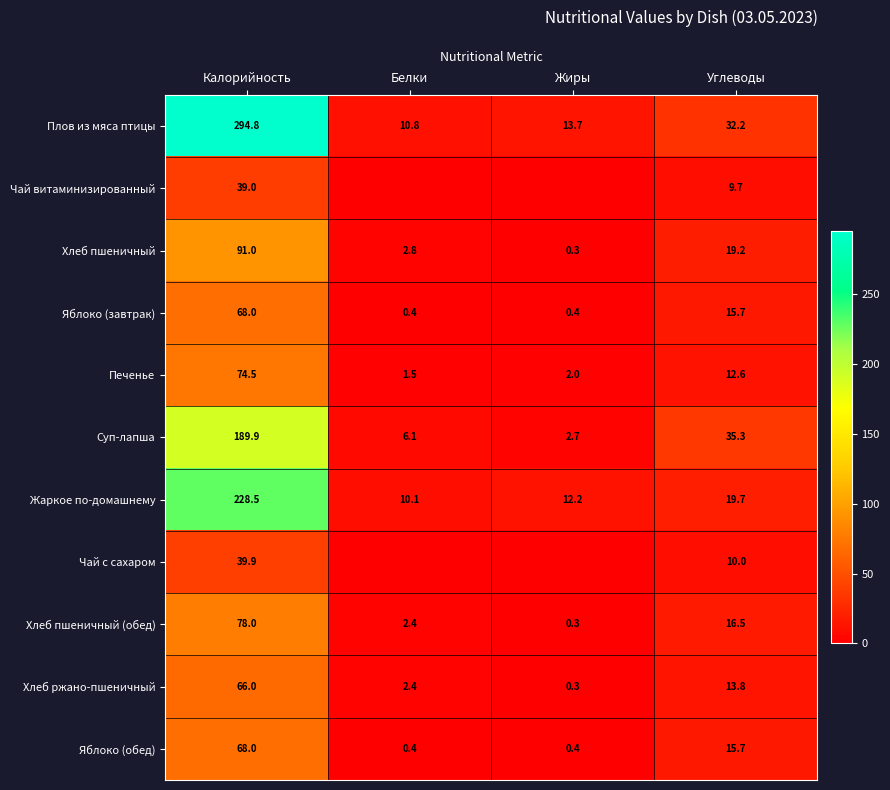

List the labels in order of Хлеб пшеничный value, smallest first.

Жиры, Белки, Углеводы, Калорийность